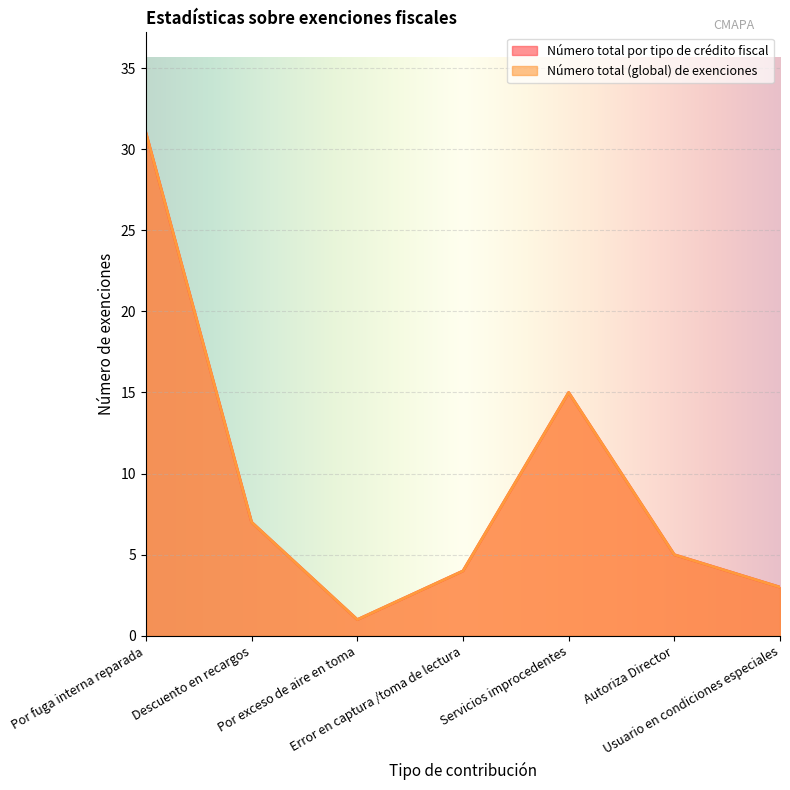

True or false: Número total (global) de exenciones has more than 1 interior local peaks.

False